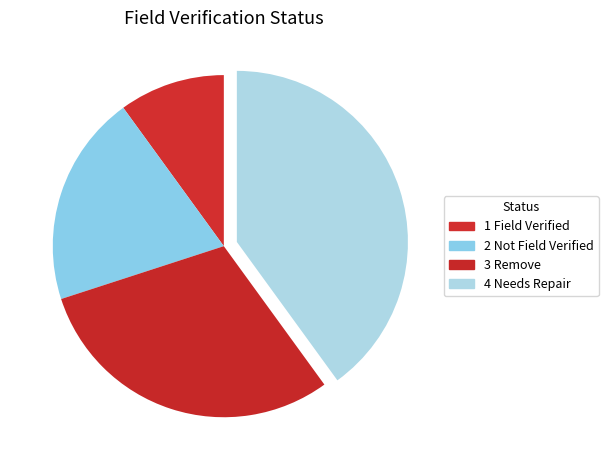

To the nearest percent, what percentage of the pie is 4 Needs Repair?

40%